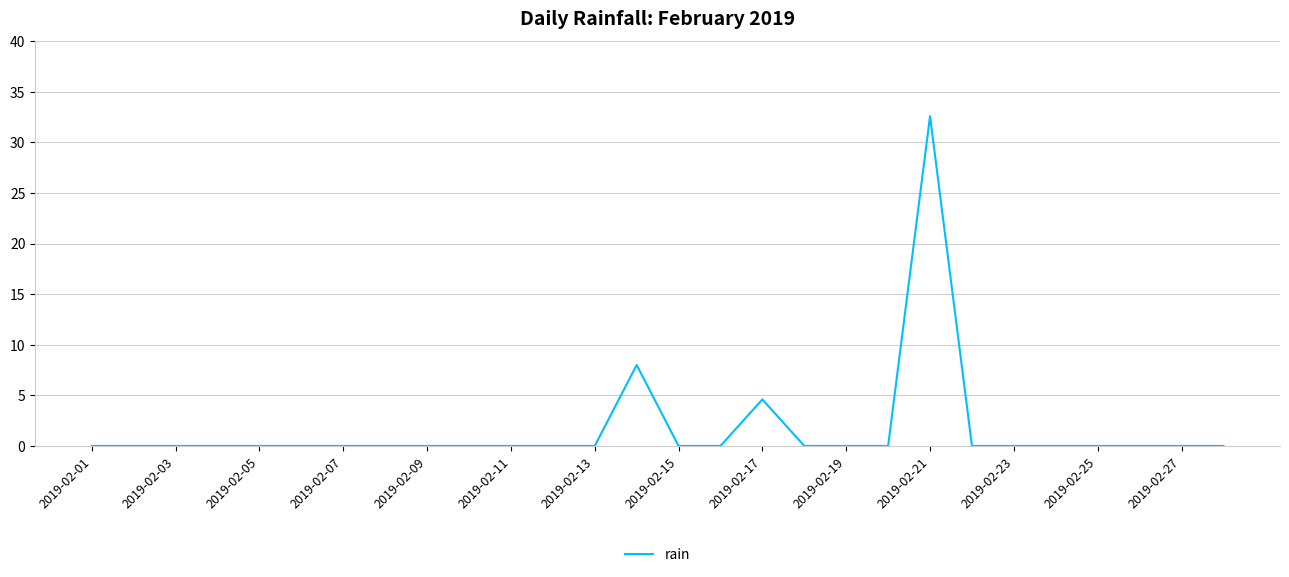

What is the difference between the maximum and minimum values?

32.6